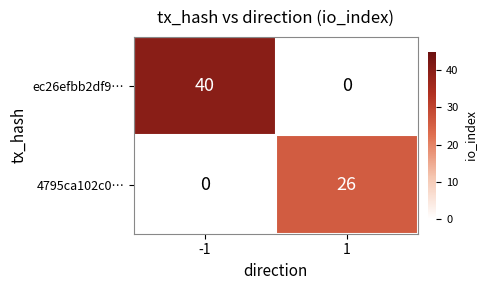

How many data points does each series have?

2